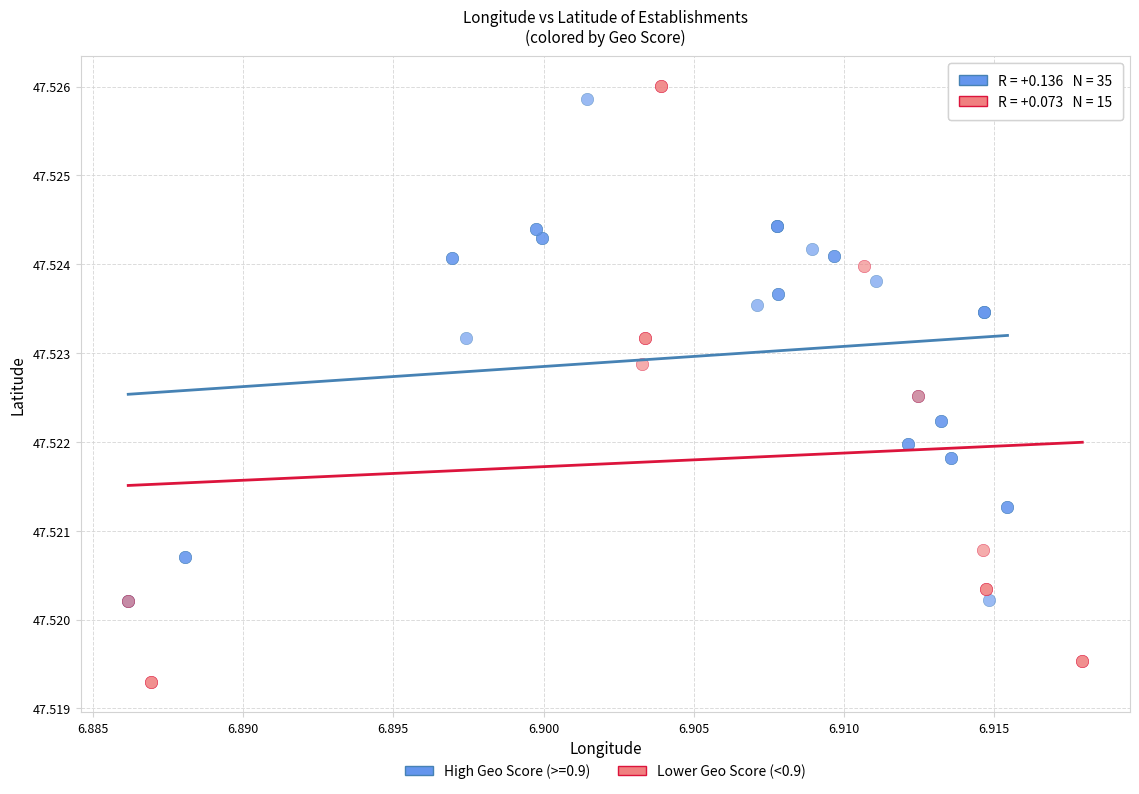

Which series reaches the minimum Y coordinate?

Lower Geo Score (<0.9)